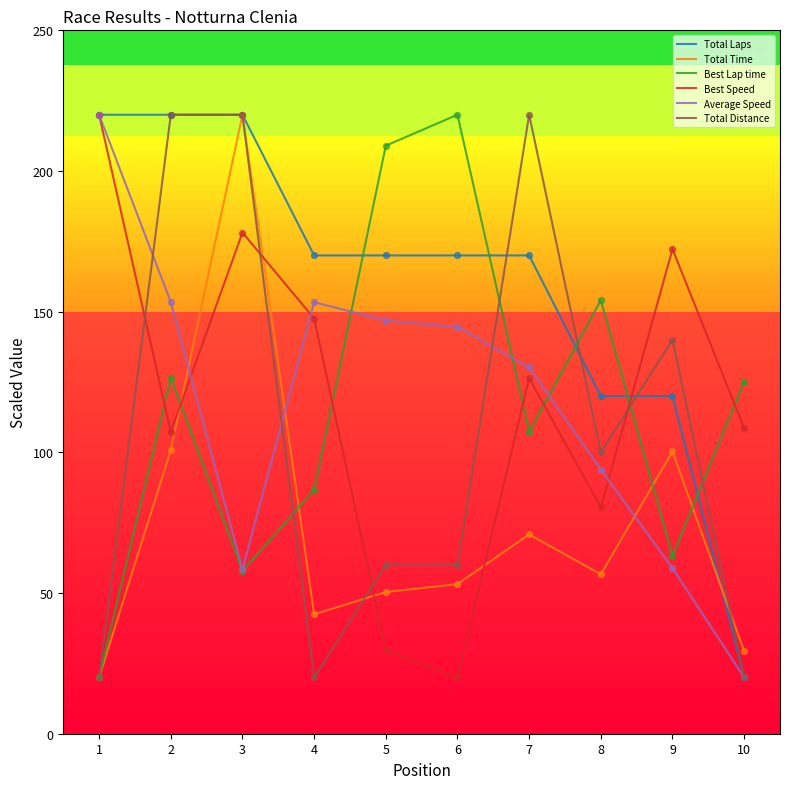

At how many categories does at least one series exceed 26?

10